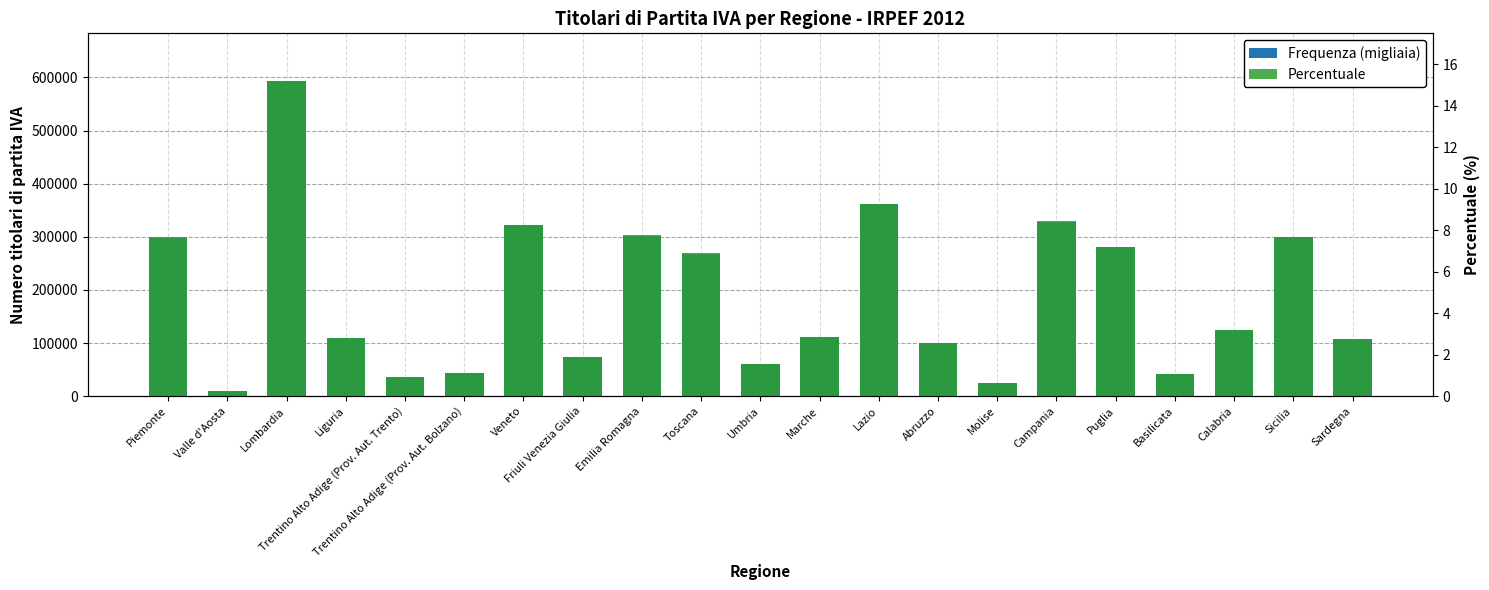

What is the sum of all Frequenza (migliaia) values?

3900100.0